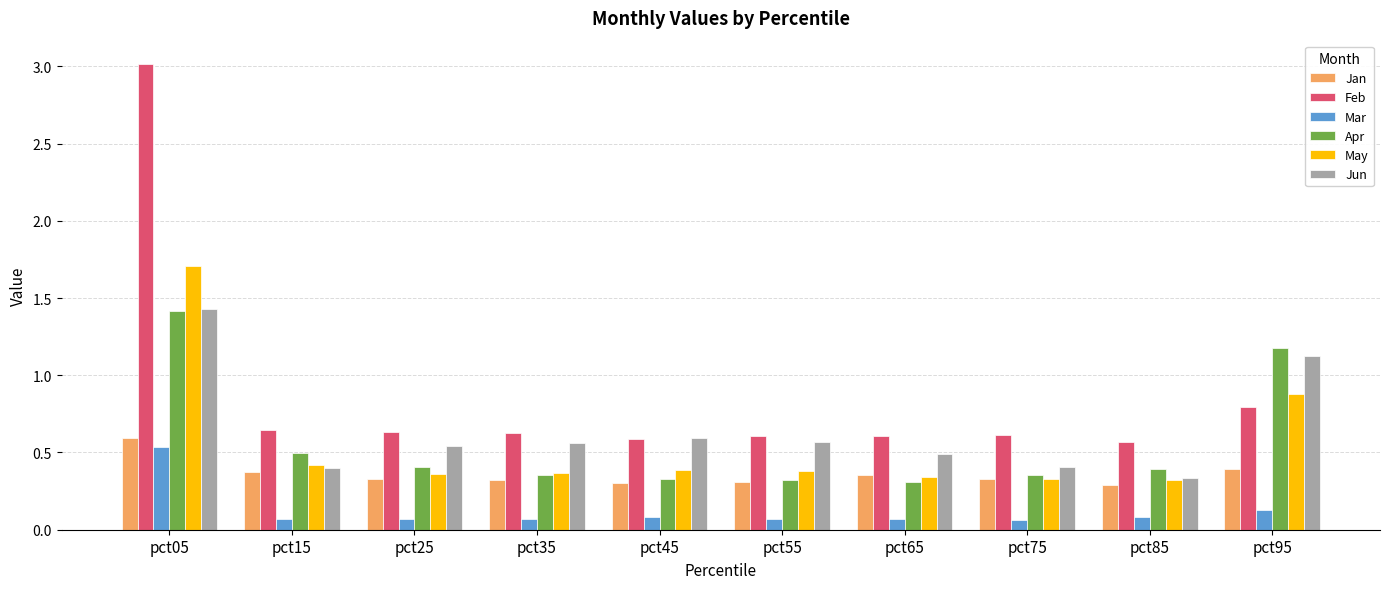

True or false: Jan has a value of 1.0 at pct05.

False